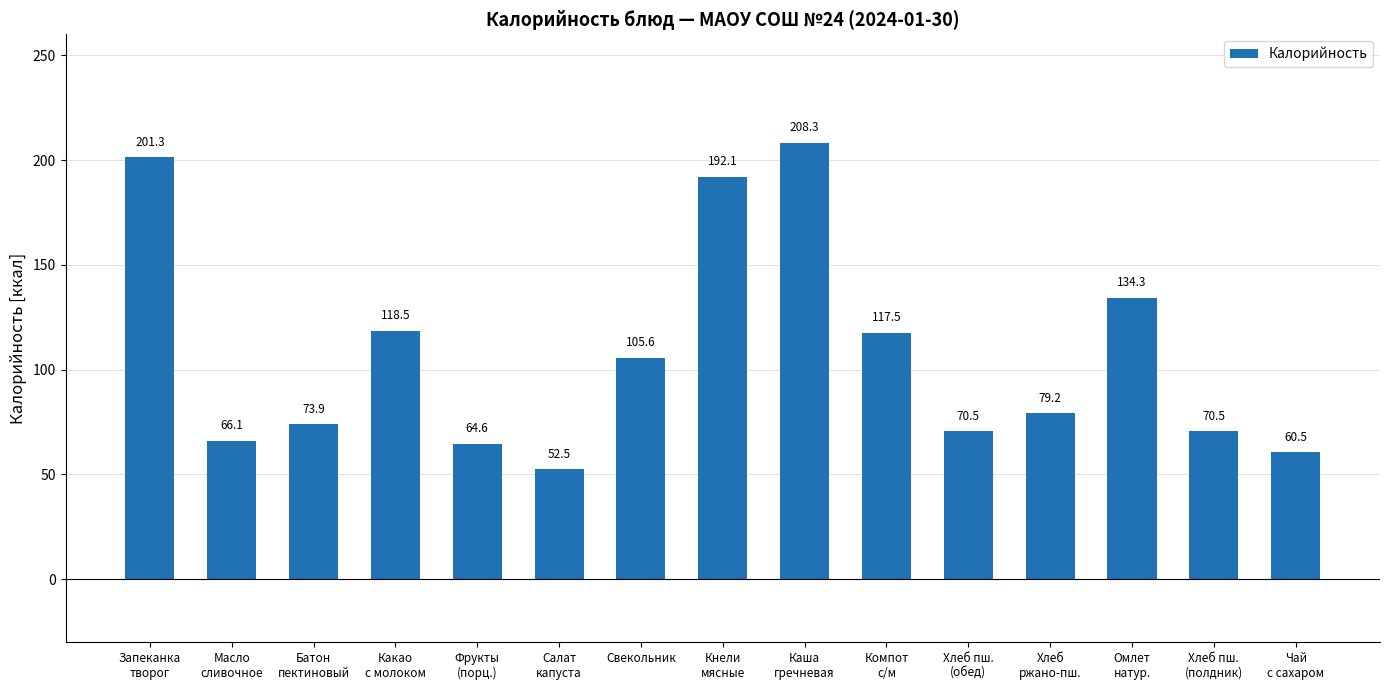

What is the average value?

107.7